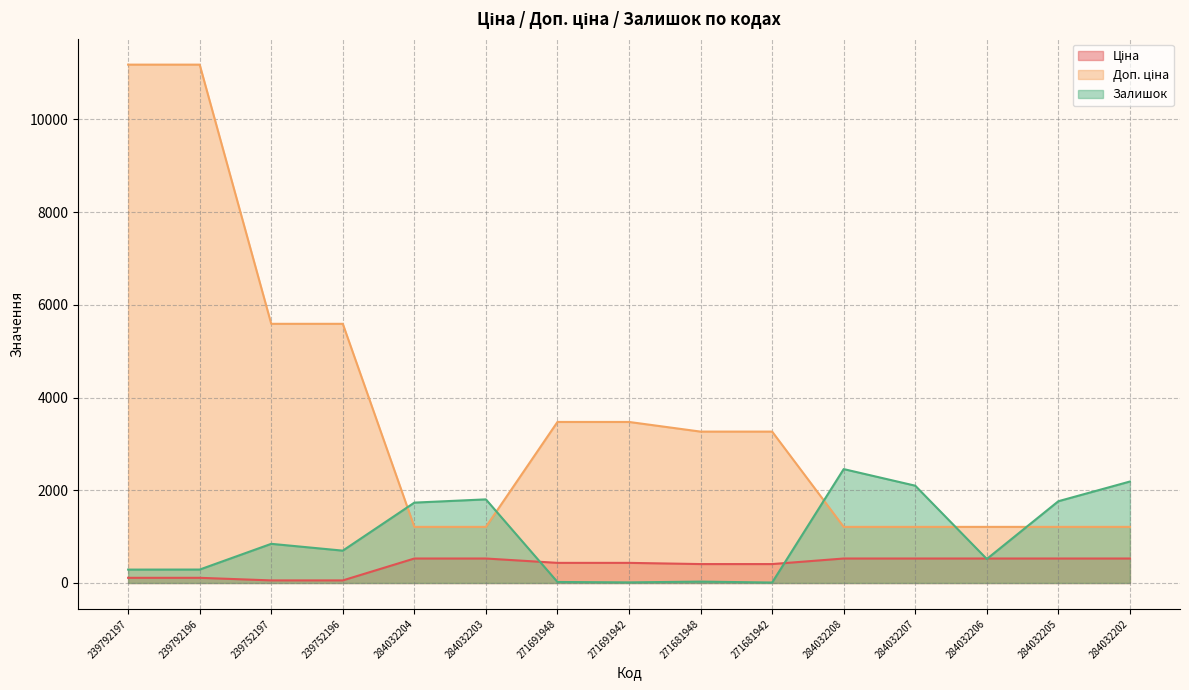

At which category is the sum across all series the highest?

239792196